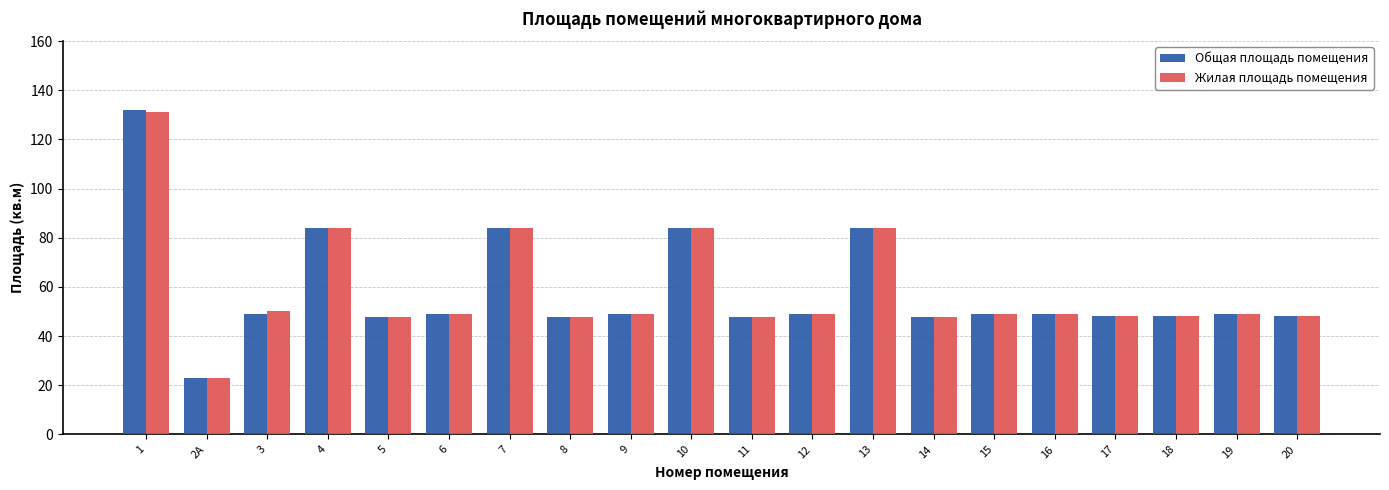

What is the total value across all series at 5?

95.6